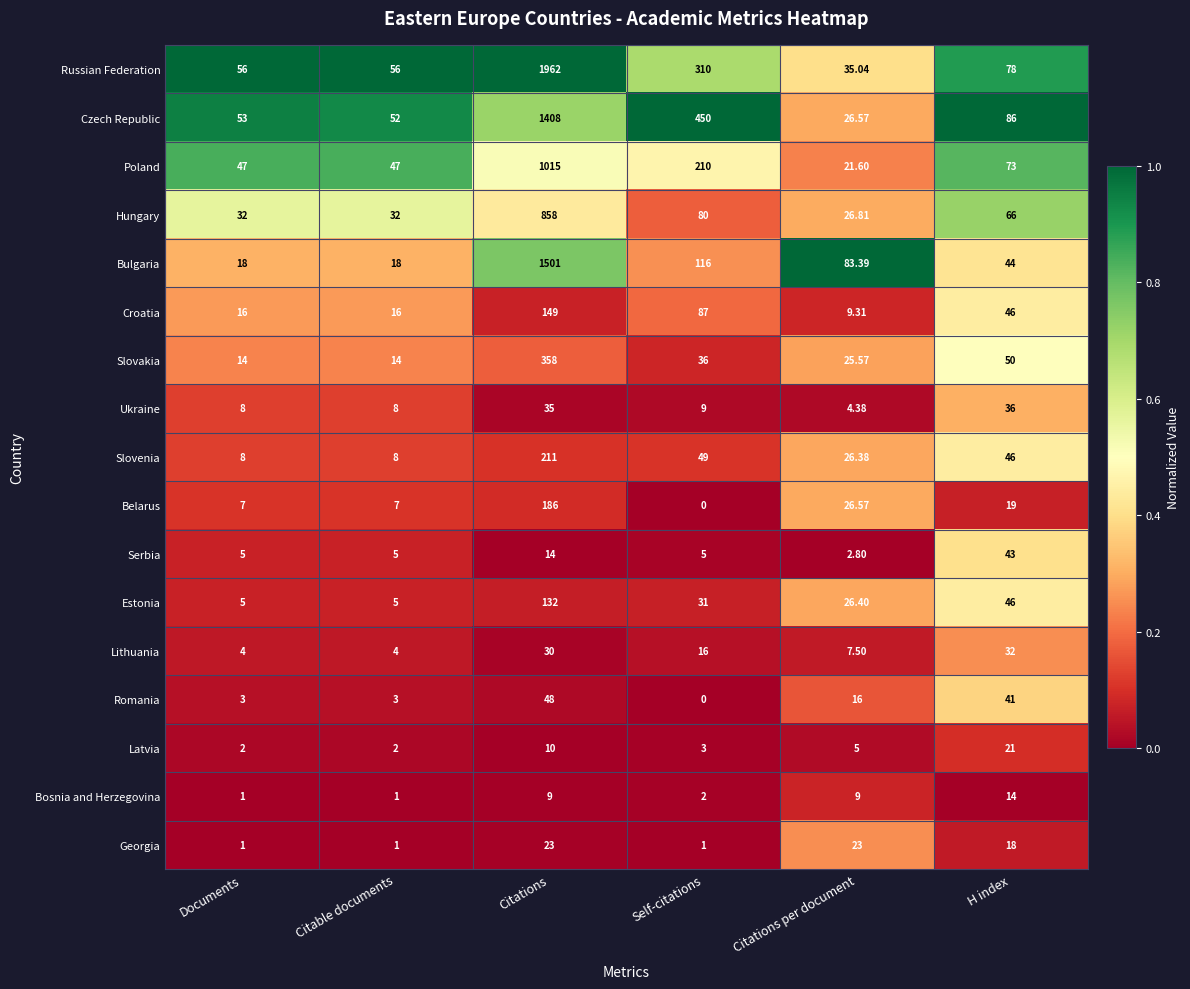

Which series has the largest range (max minus min)?

Russian Federation